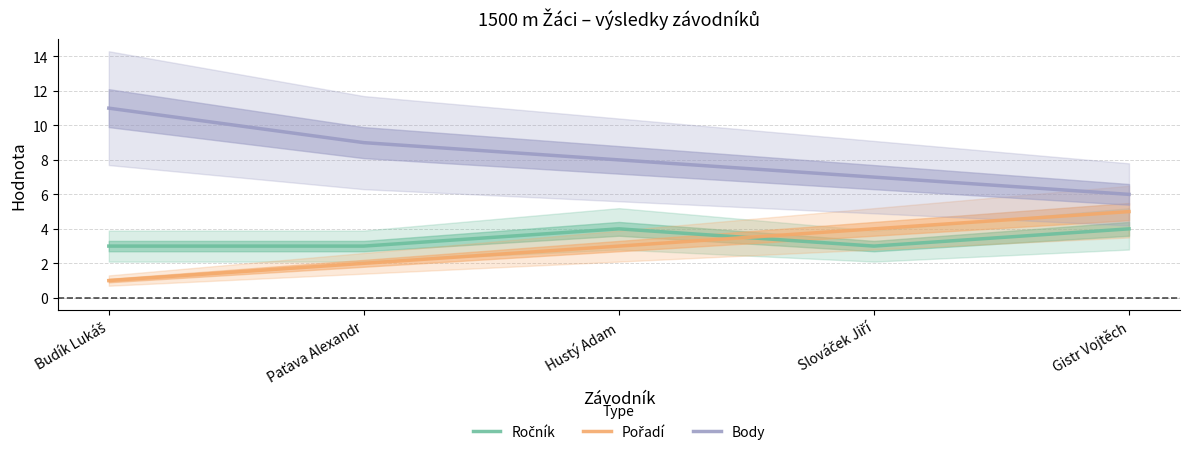

How many data points does each series have?

5